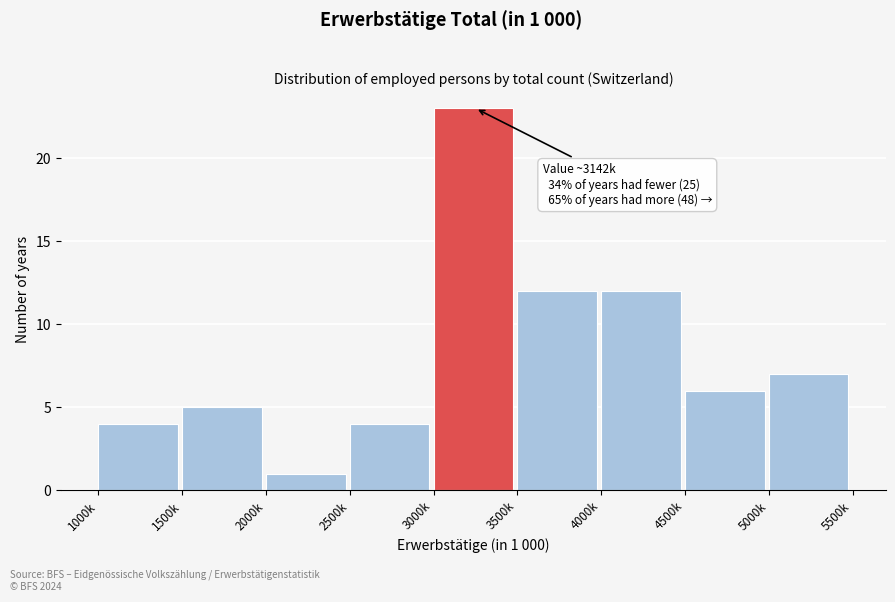

Reading right to left, extract all data points from this chart.

5000k=7	4500k=6	4000k=12	3500k=12	3000k=23	2500k=4	2000k=1	1500k=5	1000k=4